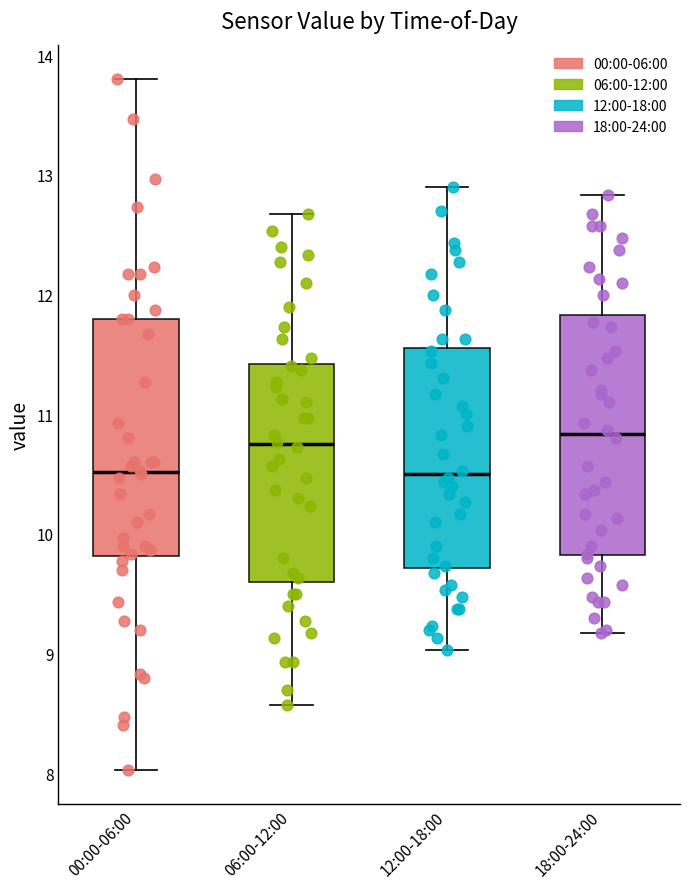

Where is the lower edge of the box for 18:00-24:00 on the y-axis? The values are not printed on the chart, so give them approximately, as read against the axis.

9.8